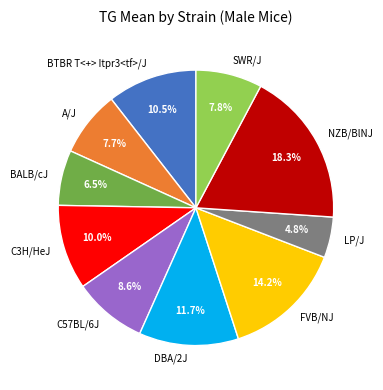

Which has a higher value, FVB/NJ or SWR/J?

FVB/NJ